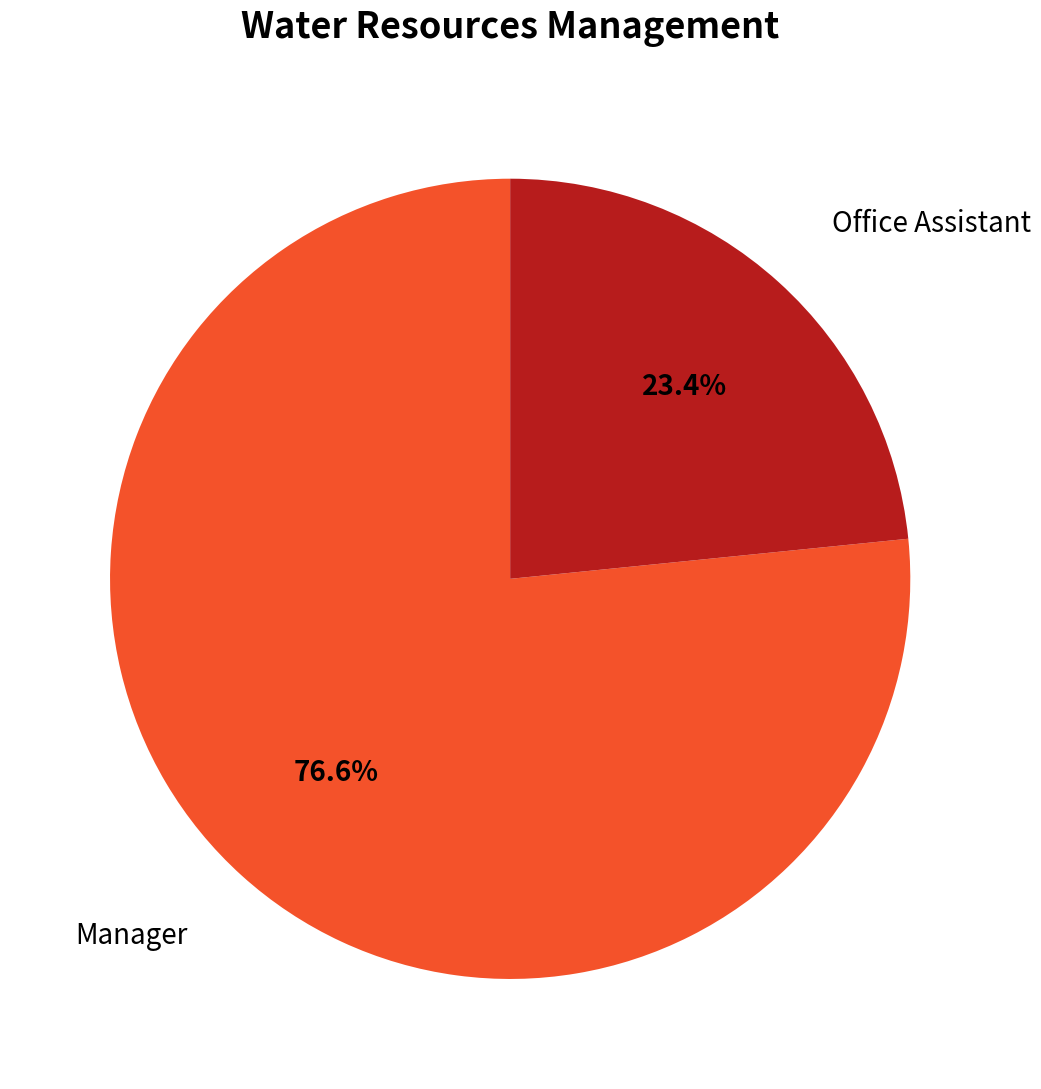

Does any single category account for the majority?

Yes